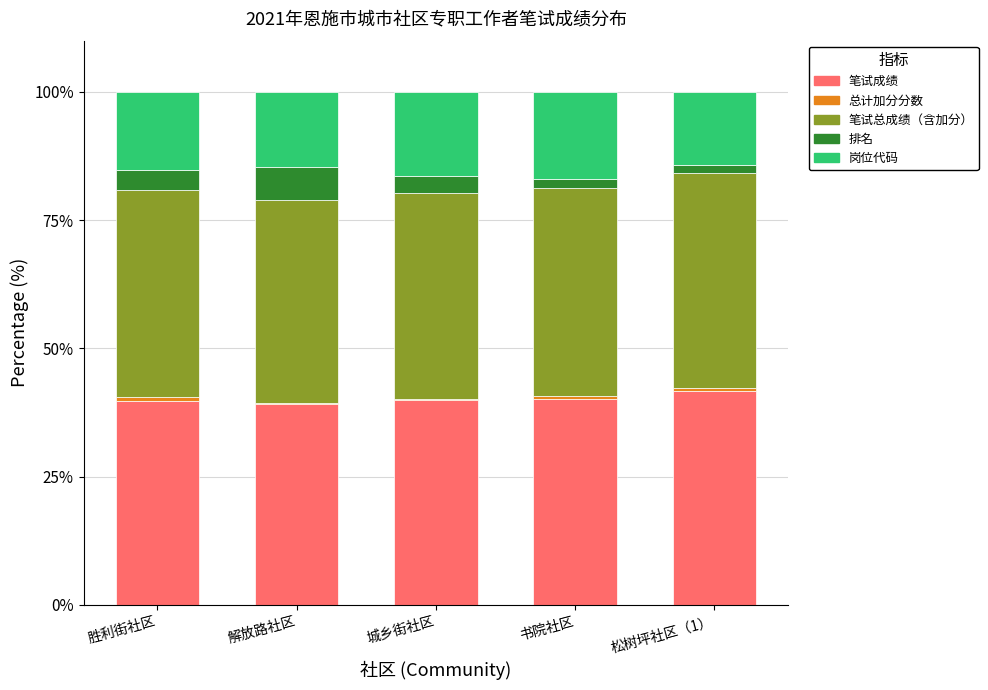

Is it true that 笔试成绩 equals 39.8 at 胜利街社区?

True